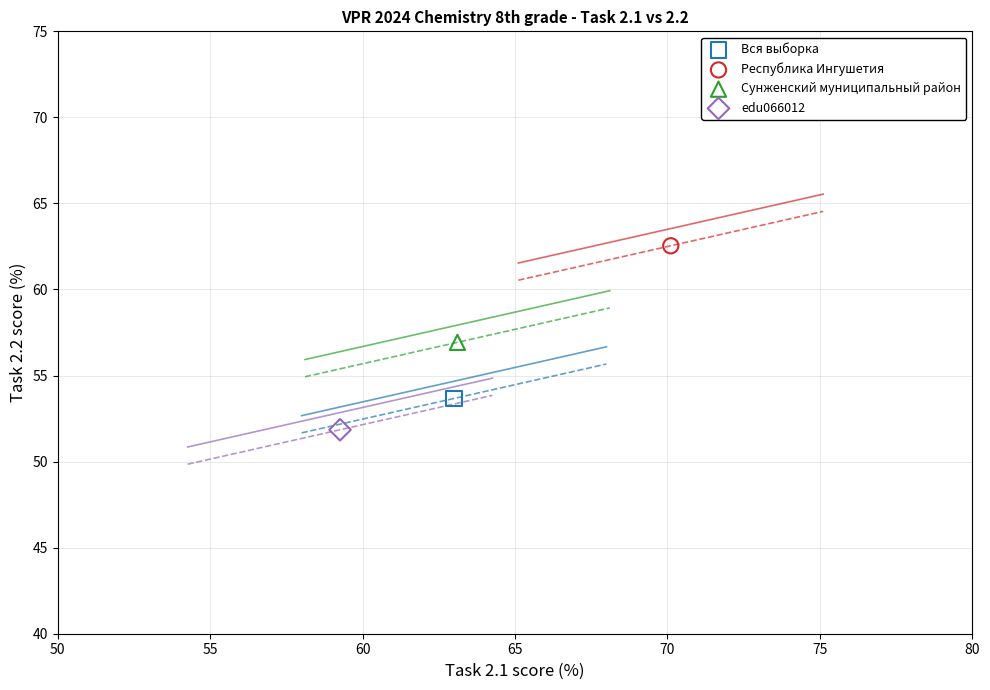

Which series contains the lowest Y value?

edu066012